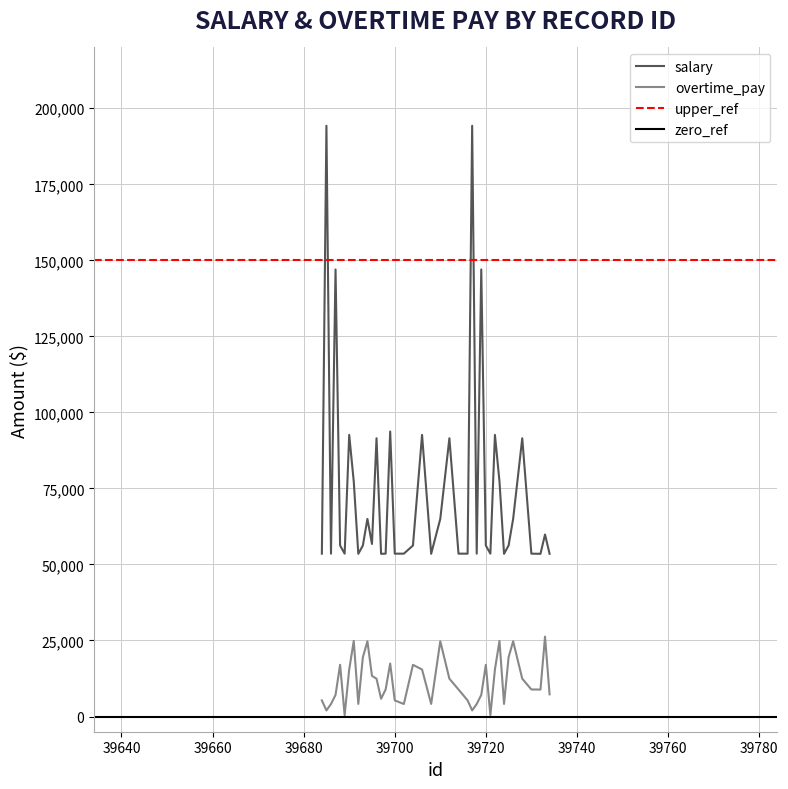

Does the chart have visible grid lines?

Yes